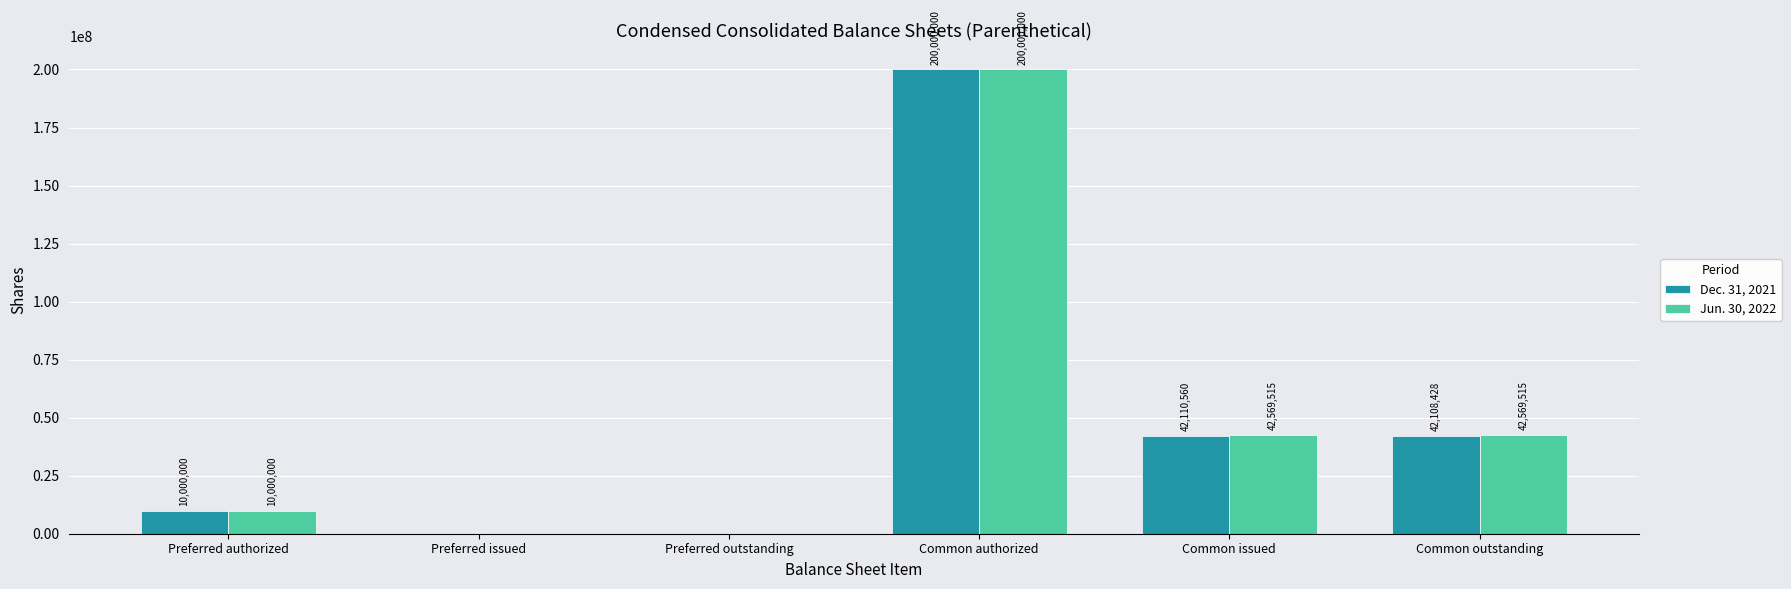

Which series changed the most between Preferred outstanding and Common issued?

Jun. 30, 2022